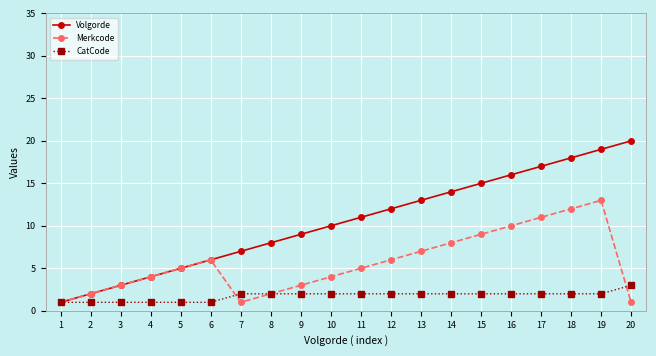

What is the total value across all series at 18?

32